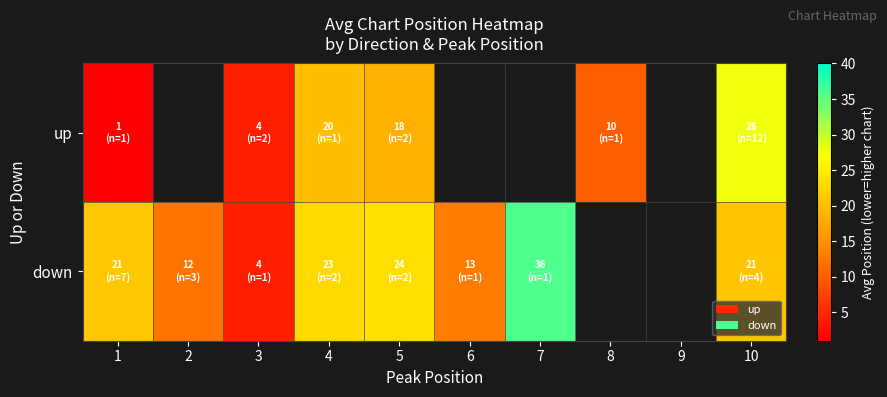

At which label does up reach its minimum?

1